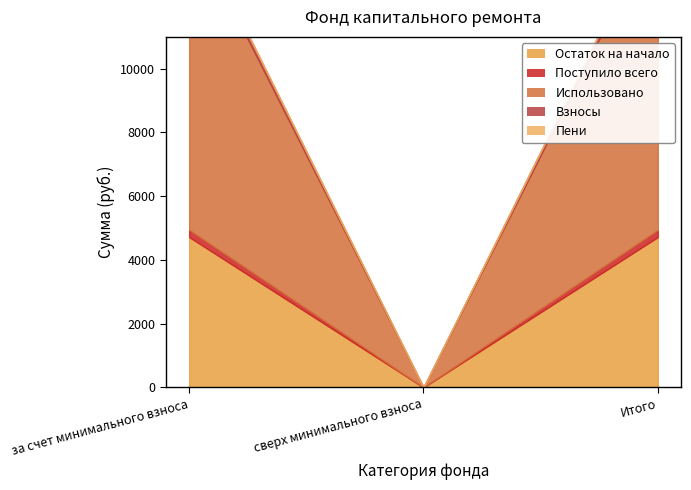

Rank the series by their maximum value, from lowest to highest.

Пени, Взносы, Поступило всего, Остаток на начало, Использовано